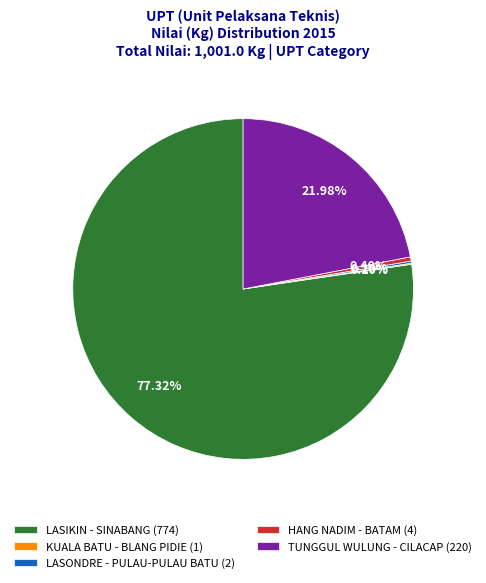

Does LASIKIN - SINABANG (774) represent more than half of the total?

Yes